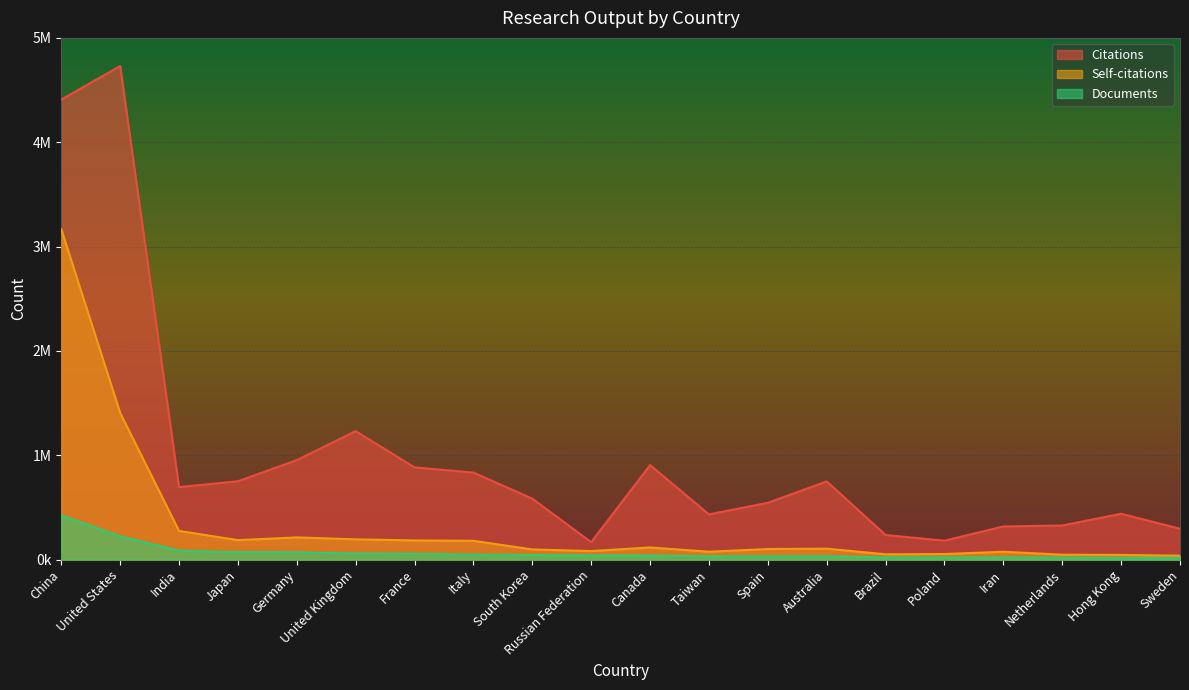

How many lines are shown in the chart?

3